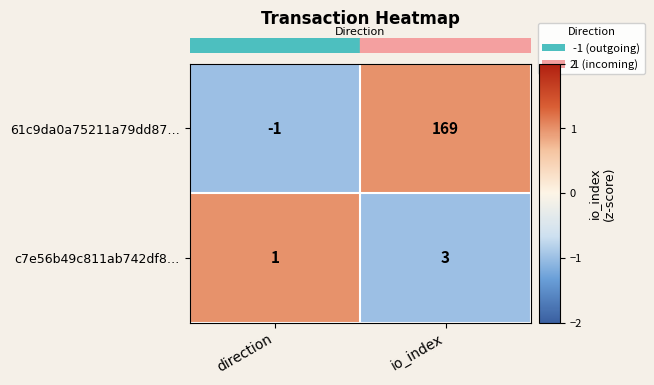

At which label is 61c9da0a75211a79dd87… closest to 84?

direction